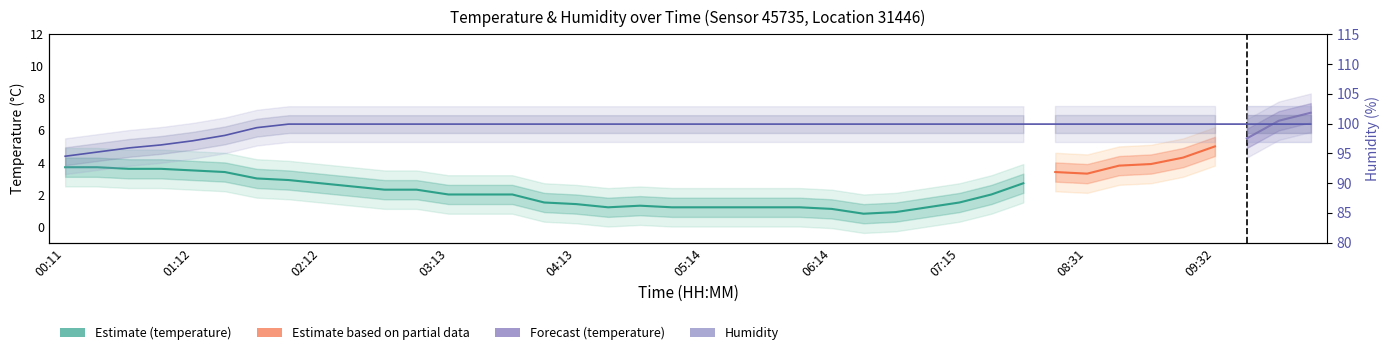

Read the value at 04:28.

99.9